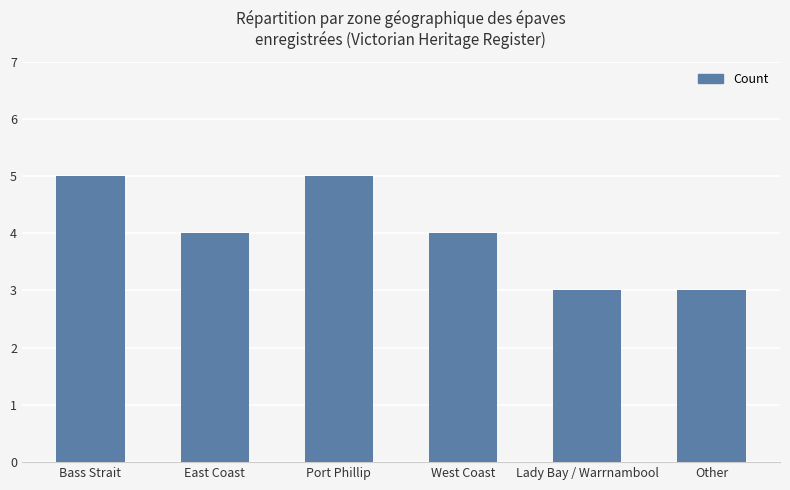

What is the value of the 6th bar from the left?

3